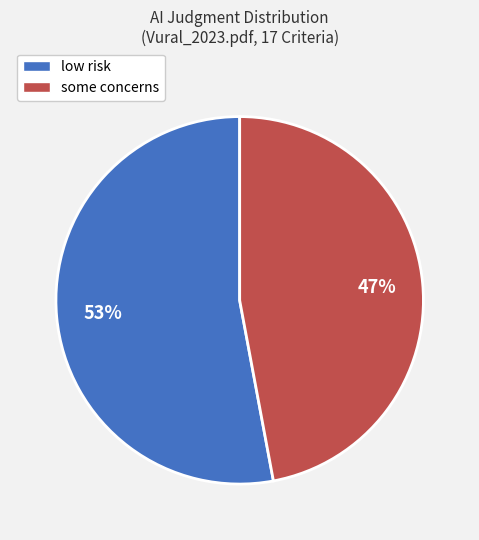

To the nearest percent, what portion does low risk represent?

53%